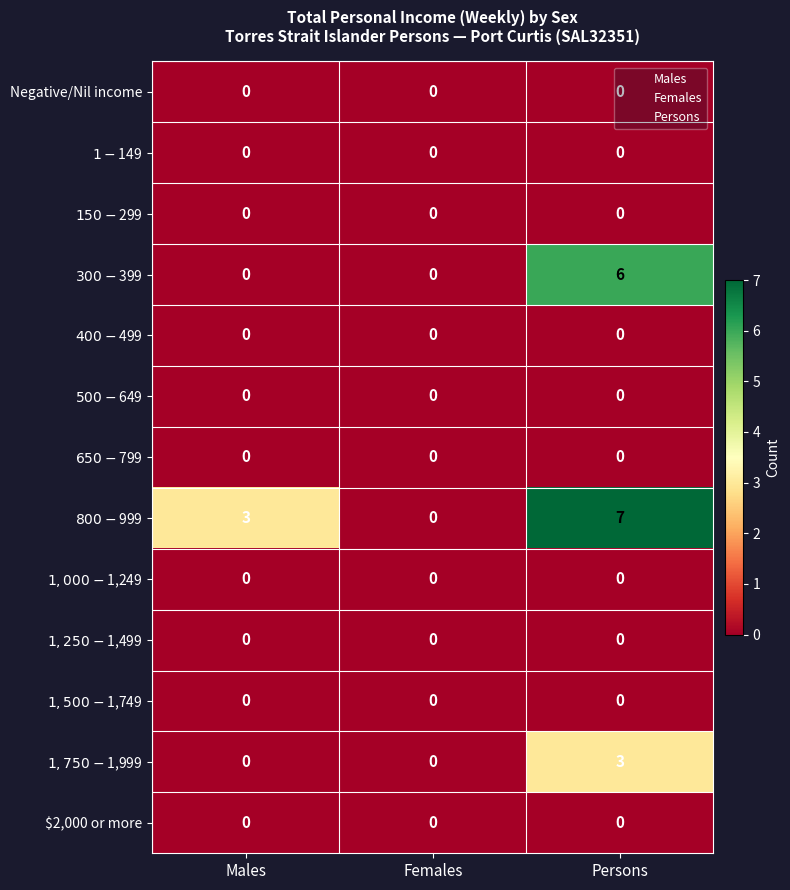

The Negative/Nil income series shows 0 at Persons. True or false?

True